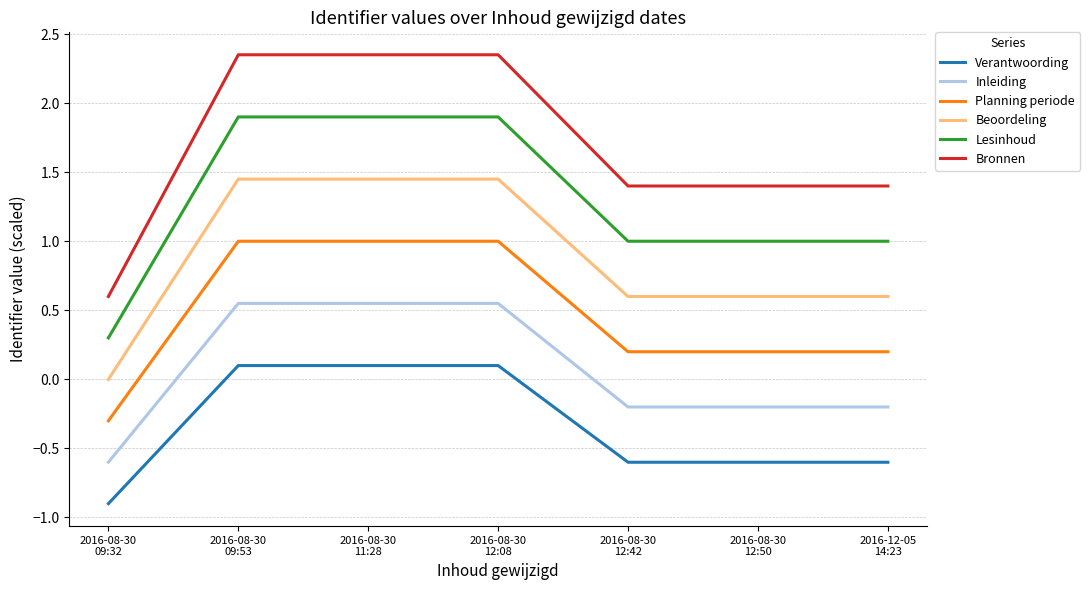

How many series are shown in this chart?

6